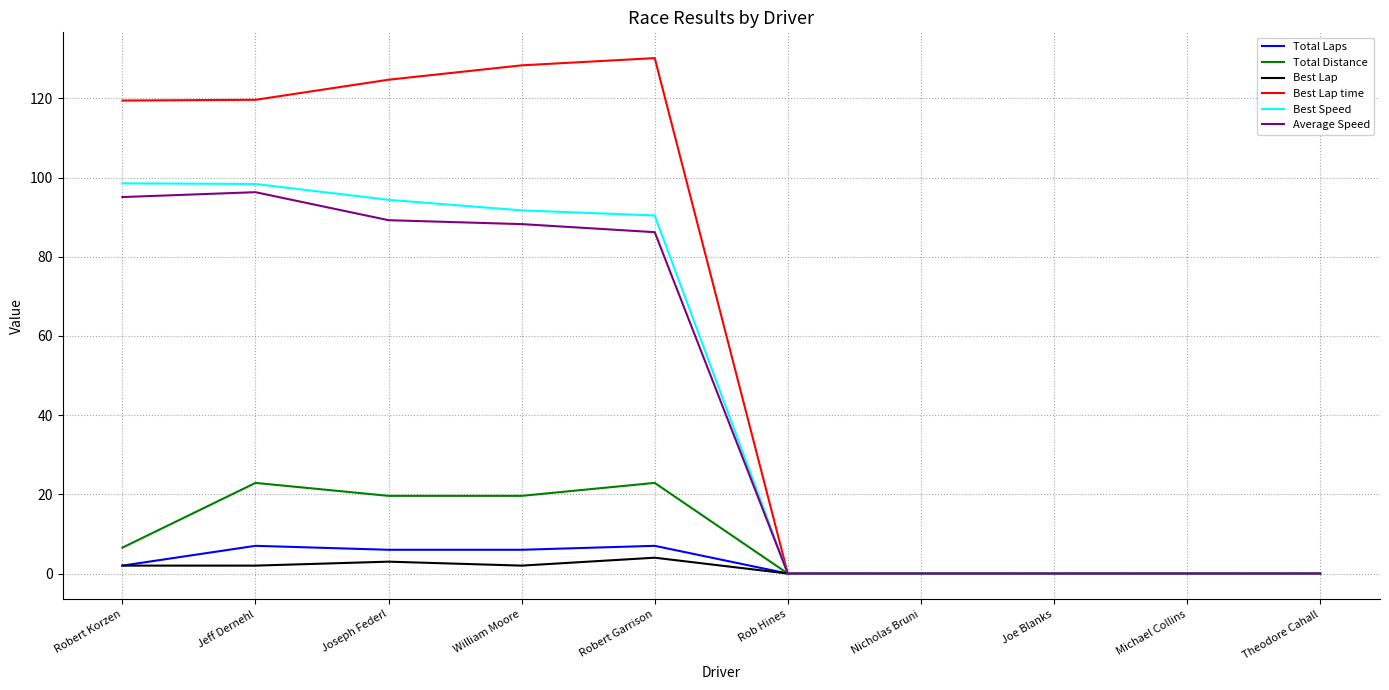

What is the total value across all series at Robert Garrison?

340.7